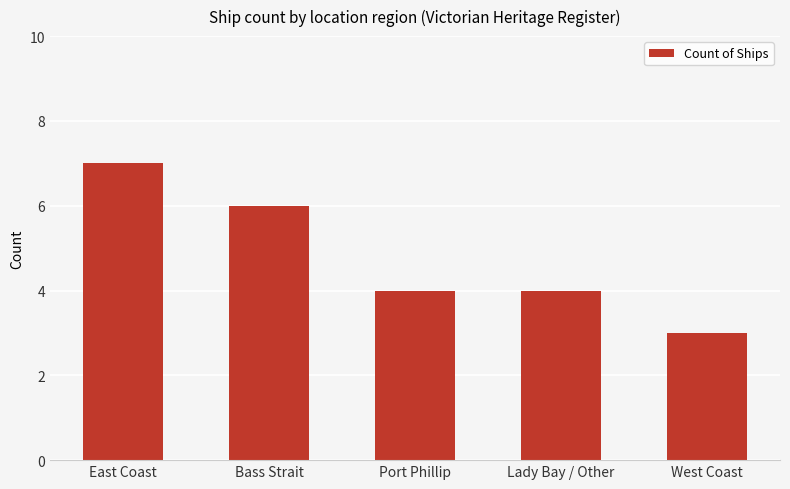

What is the label of the 4th bar from the left?

Lady Bay / Other